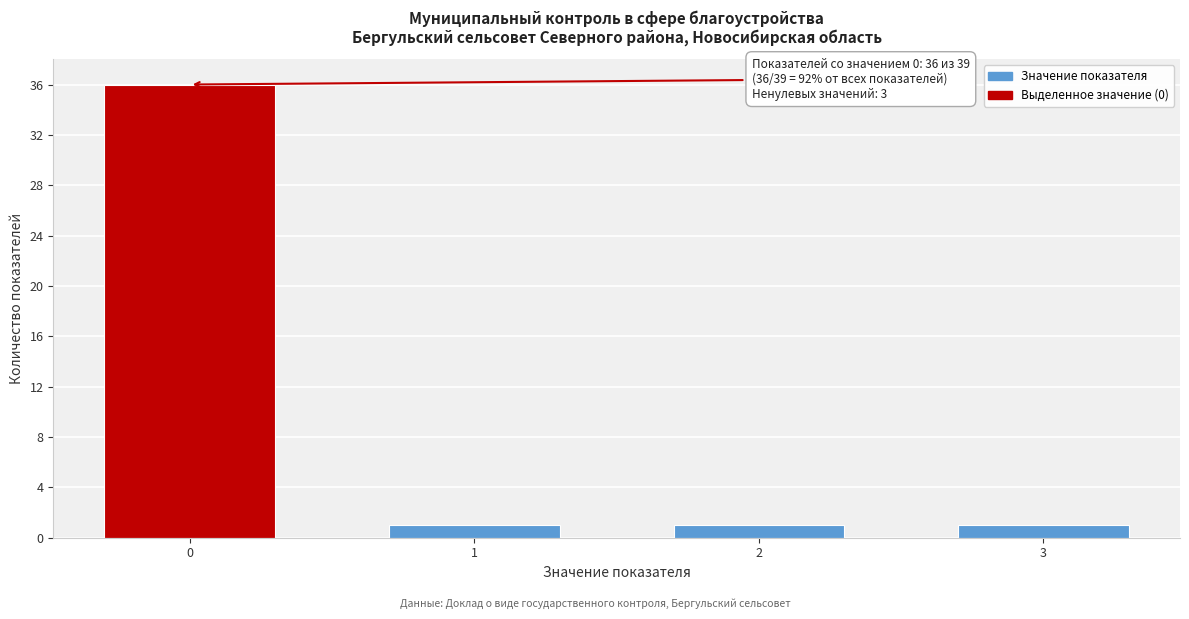

Reading left to right, what are all the values shown in this chart?

0=36	1=1	2=1	3=1